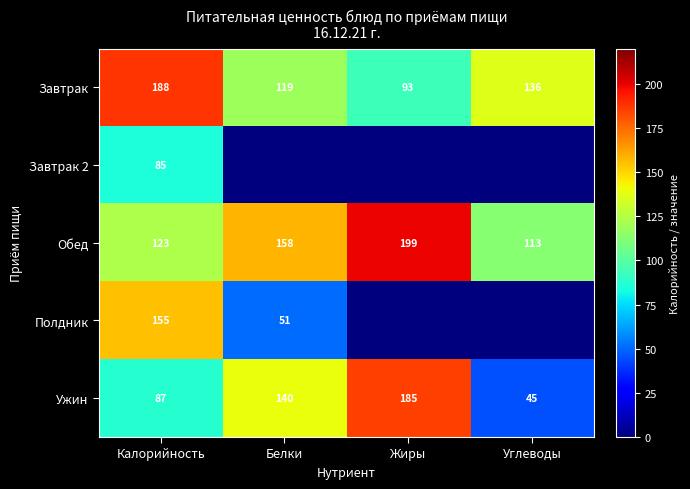

Rank the series at Калорийность from highest to lowest value.

Завтрак, Полдник, Обед, Ужин, Завтрак 2